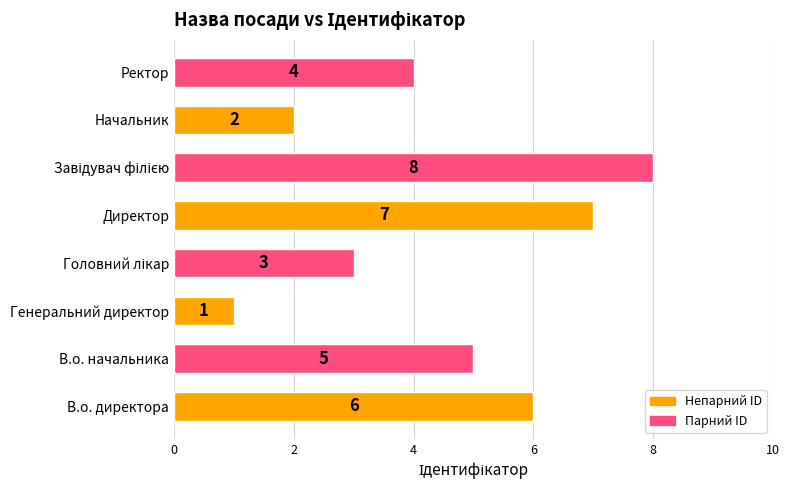

What is the ratio of the value at Ректор to the value at В.о. начальника?

0.8